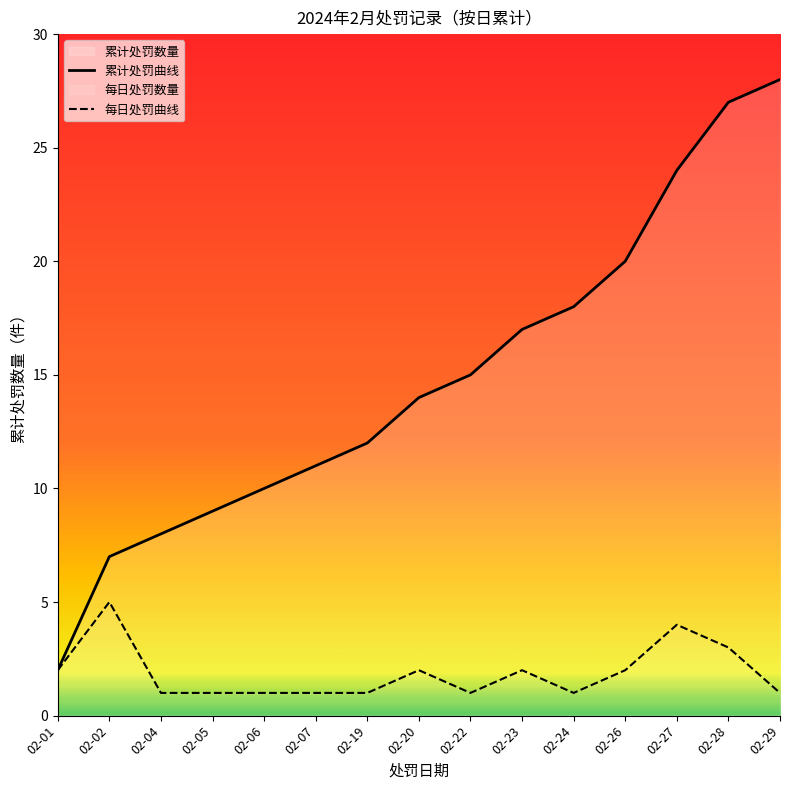

What is the difference between the second highest and second lowest values in the 每日处罚曲线 series?

3